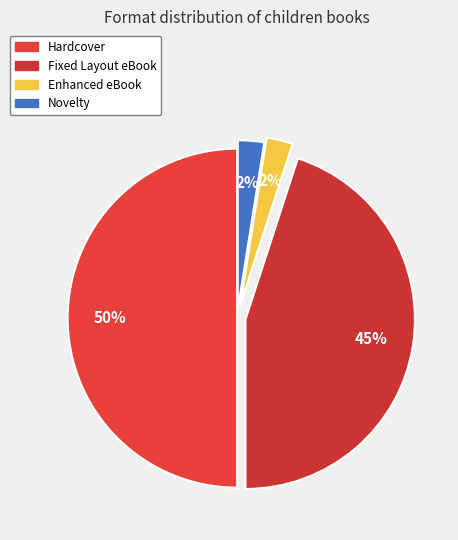

Do Fixed Layout eBook and Enhanced eBook together represent more than half of the pie?

No